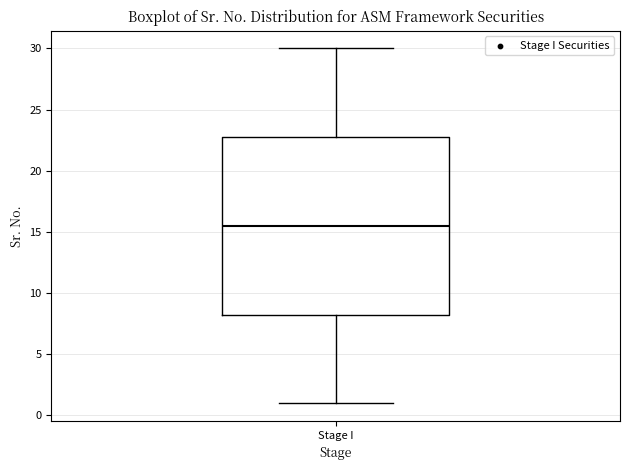

Read this box plot against the y-axis: the position of the median line, the range covered by the box, and the ends of both whiskers. The values are not printed on the chart, so give them approximately, as read against the axis.

median 15.5, box 8.5 to 23.0, whiskers 1.0 to 30.0